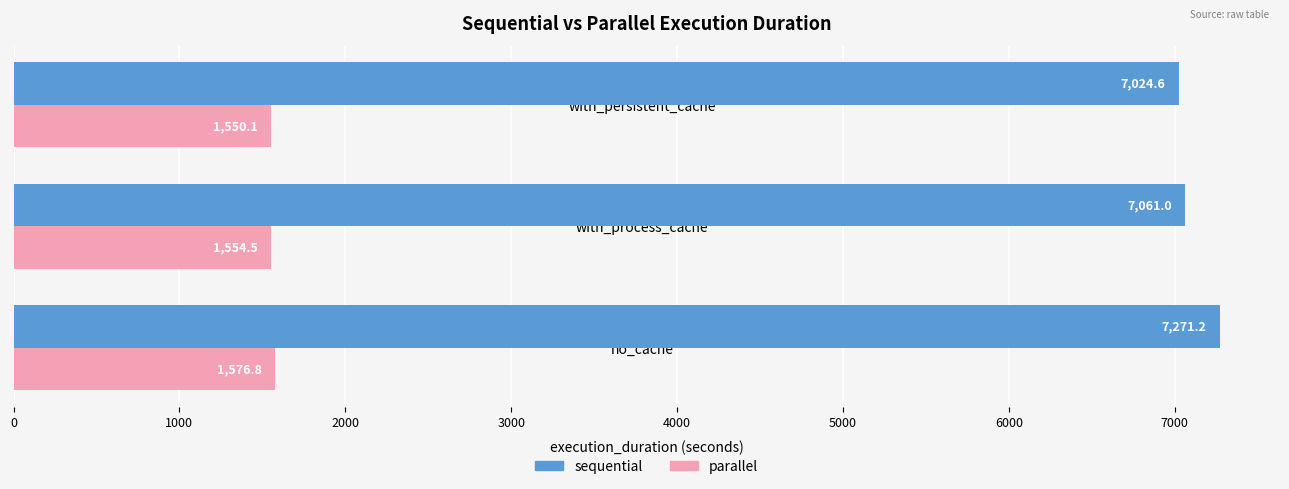

Rank the series by their average value, from lowest to highest.

parallel, sequential